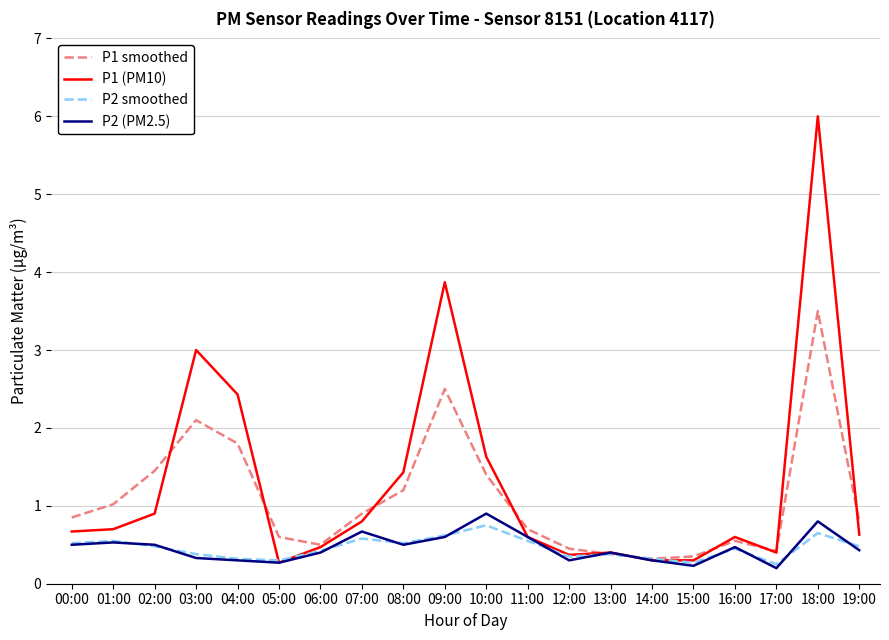

Does the chart have visible grid lines?

Yes